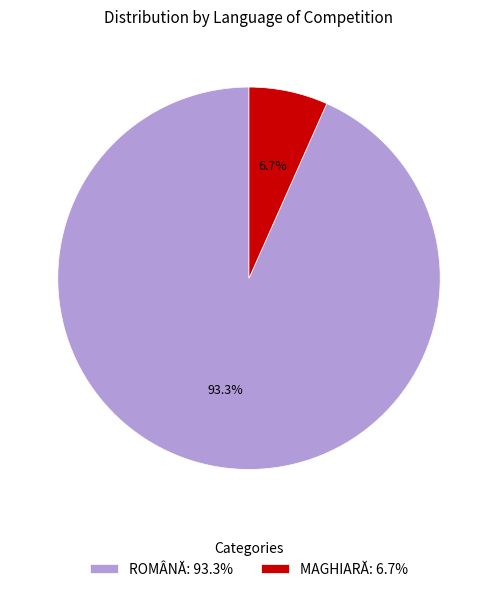

To the nearest percent, what is the difference between the ROMÂNĂ and MAGHIARĂ slice percentages?

87%